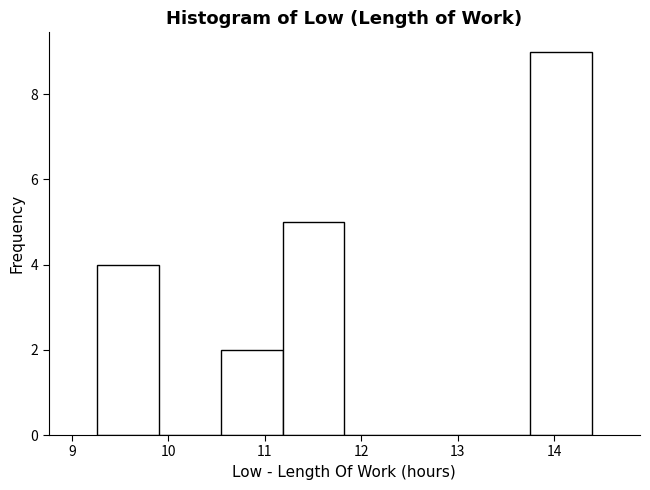

Reading left to right, list every bar in this chart as the range it spans on the x-axis followed by its height. Neither the bar edges nor the heights are printed on the chart, so give them approximately, as read against the axes.

9.3 to 9.9: 4
9.9 to 10.5: 0
10.5 to 11.2: 2
11.2 to 11.8: 5
11.8 to 12.5: 0
12.5 to 13.1: 0
13.1 to 13.7: 0
13.7 to 14.4: 9